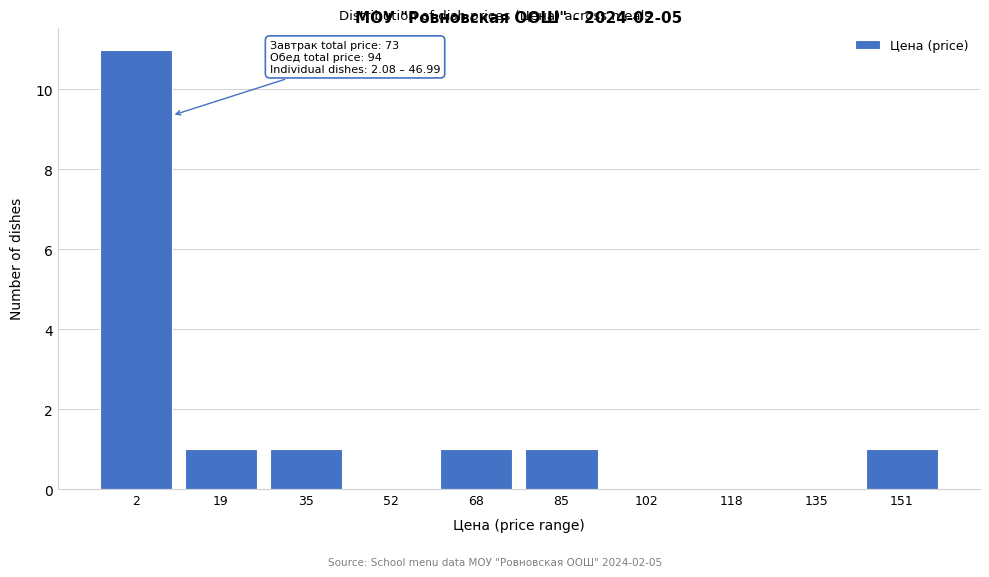

Reading left to right, list all the values displayed in this chart.

2=11	19=1	35=1	52=0	68=1	85=1	102=0	118=0	135=0	151=1